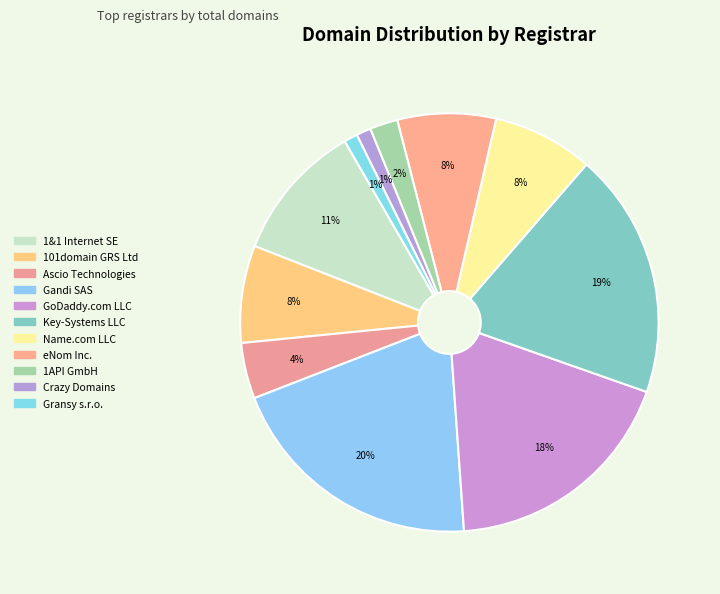

Count the number of slices in the pie.

11